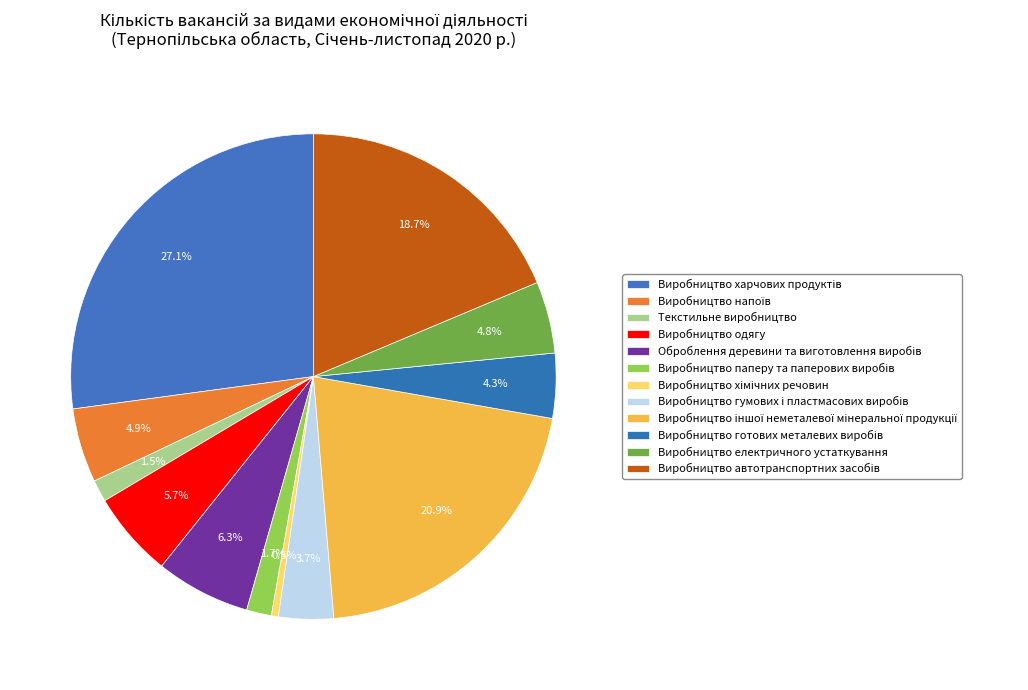

To the nearest percent, what is the combined percentage of Виробництво готових металевих виробів and Оброблення деревини та виготовлення виробів?

11%